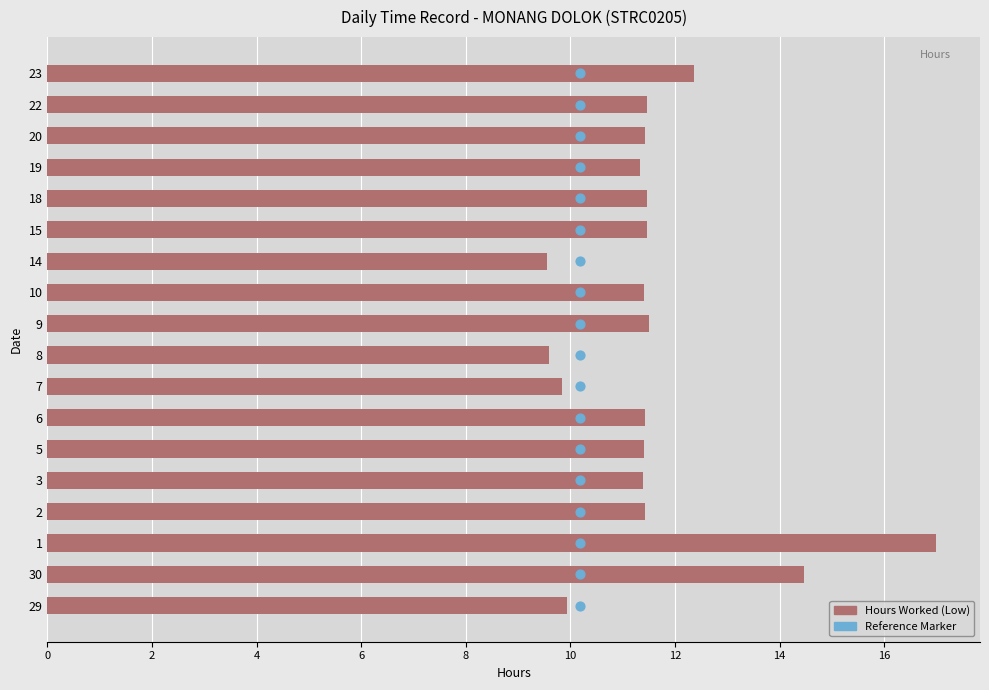

At how many categories does at least one series exceed 9?

18